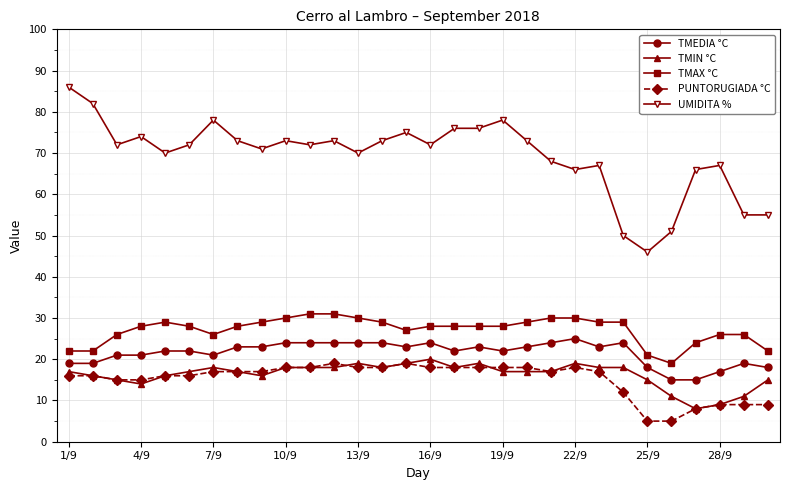

True or false: PUNTORUGIADA °C and TMEDIA °C cross at least once.

False